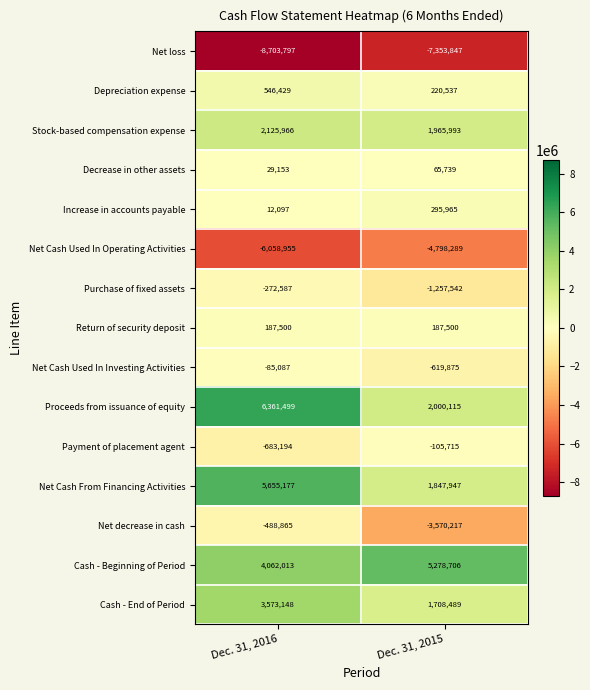

The Stock-based compensation expense series shows 1145714 at Dec. 31, 2015. True or false?

False